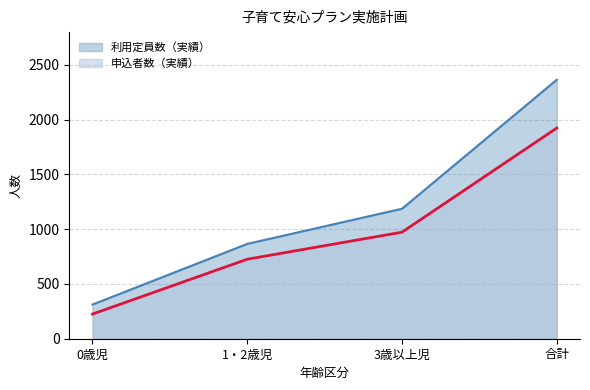

At which label is 申込者数（実績） closest to 1074?

3歳以上児